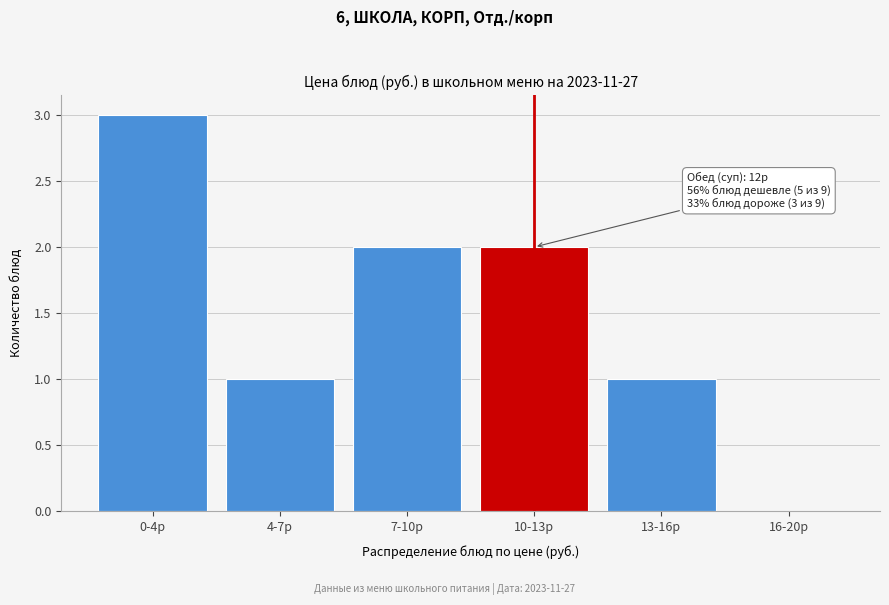

Reading left to right, what are all the values shown in this chart?

0-4р=3	4-7р=1	7-10р=2	10-13р=2	13-16р=1	16-20р=0